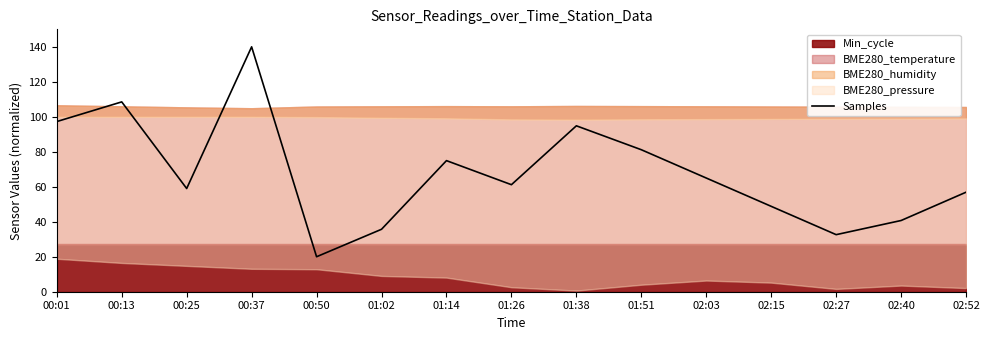

How many categories are shown in the chart?

15